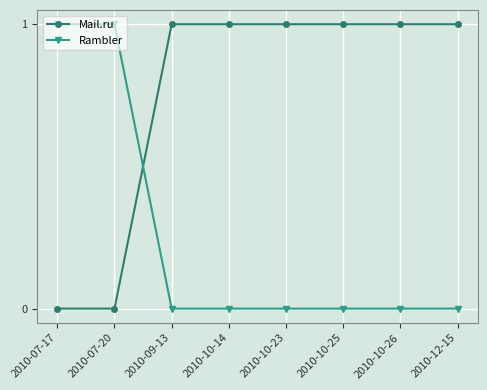

How many times do Rambler and Mail.ru cross each other?

1